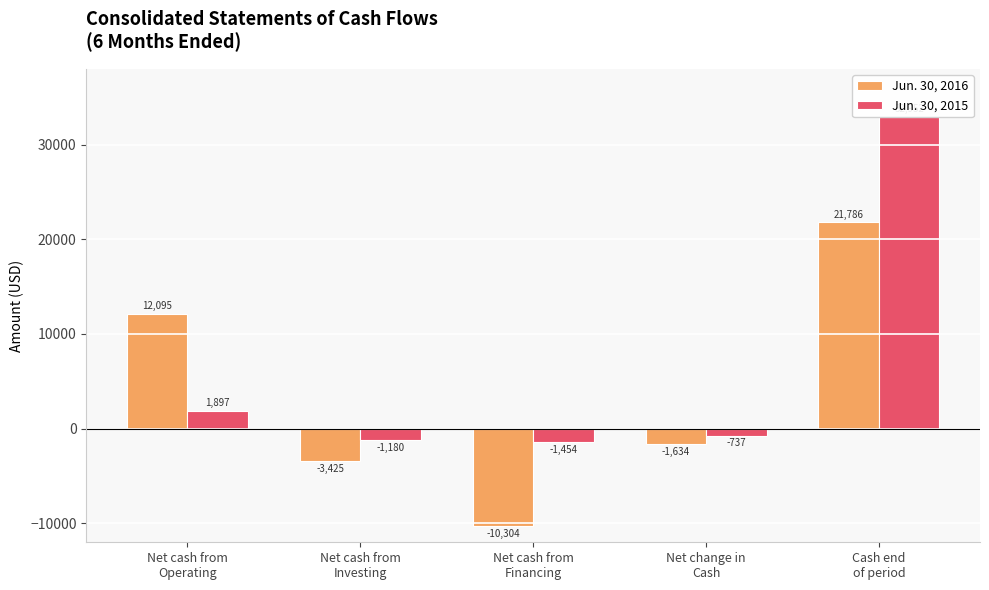

Which has a higher value, Net cash from
Financing or Net cash from
Operating?

Net cash from
Operating